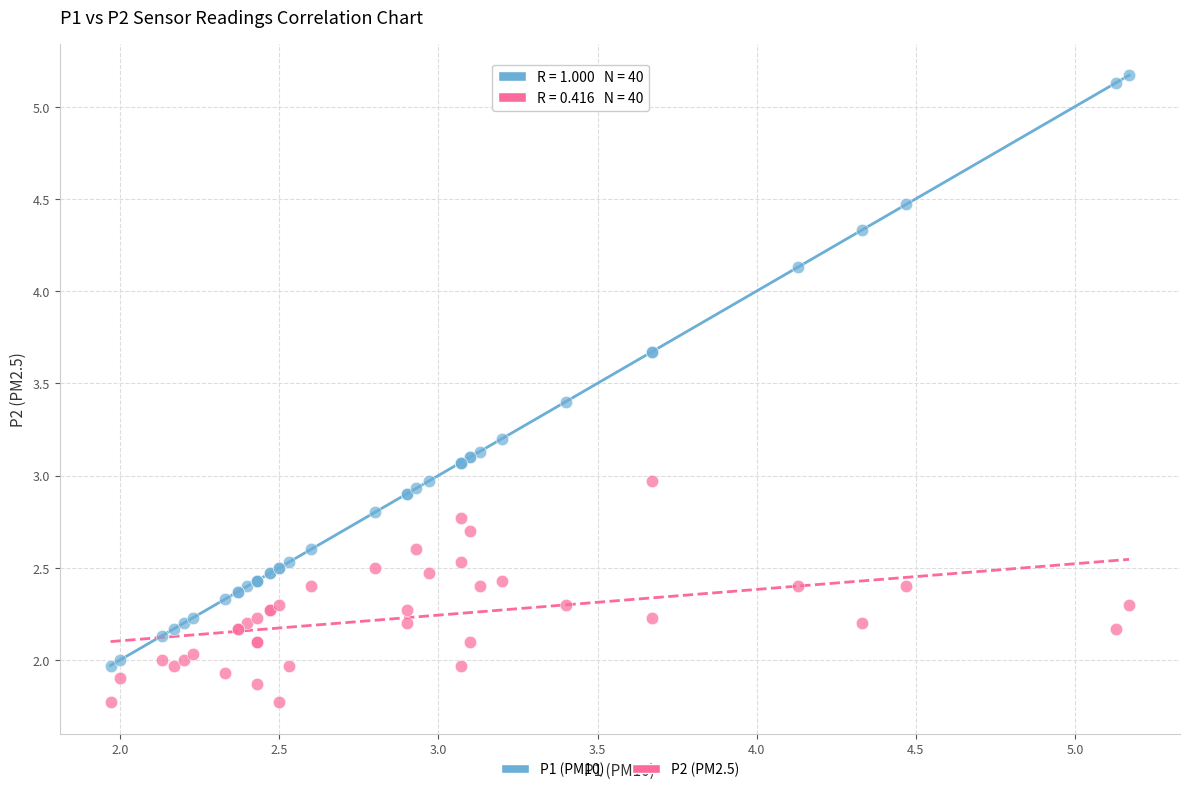

Which series contains the highest Y value?

P1 (PM10)